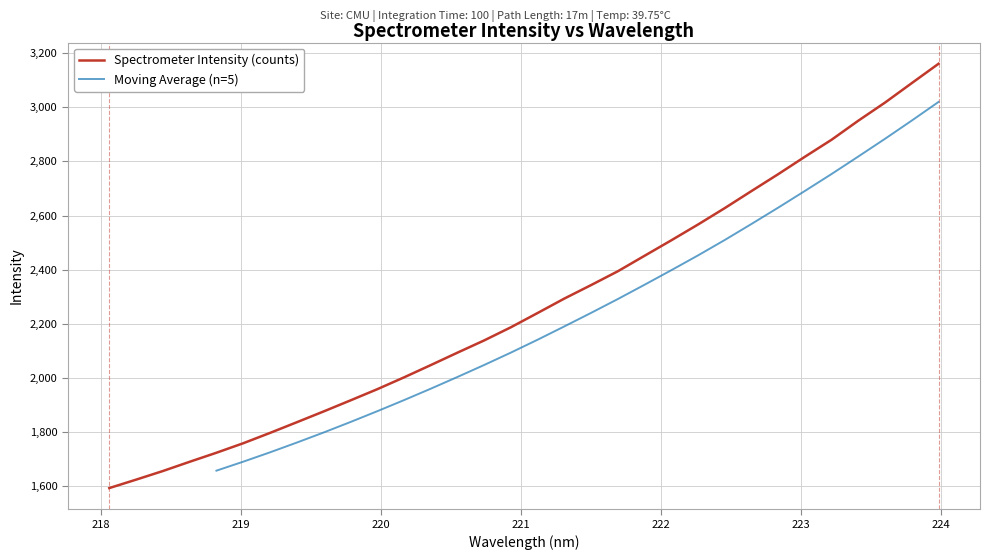

How many values exceed 2239?

16